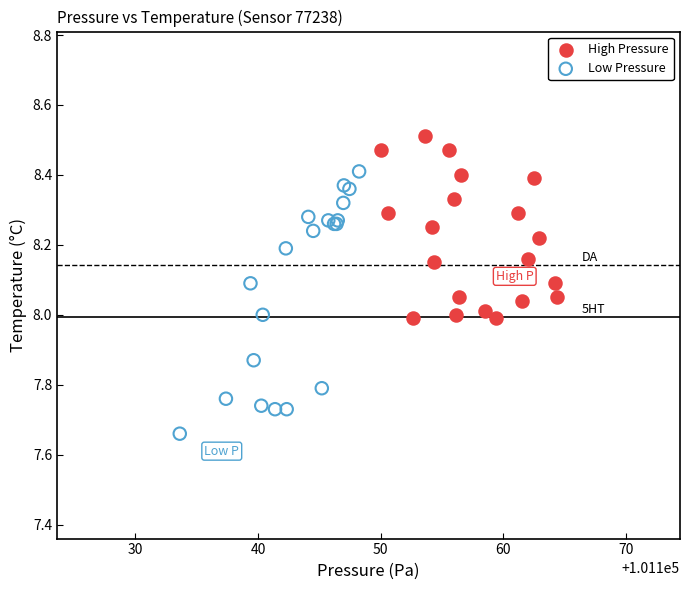

Which series has the widest spread of Y values?

Low Pressure